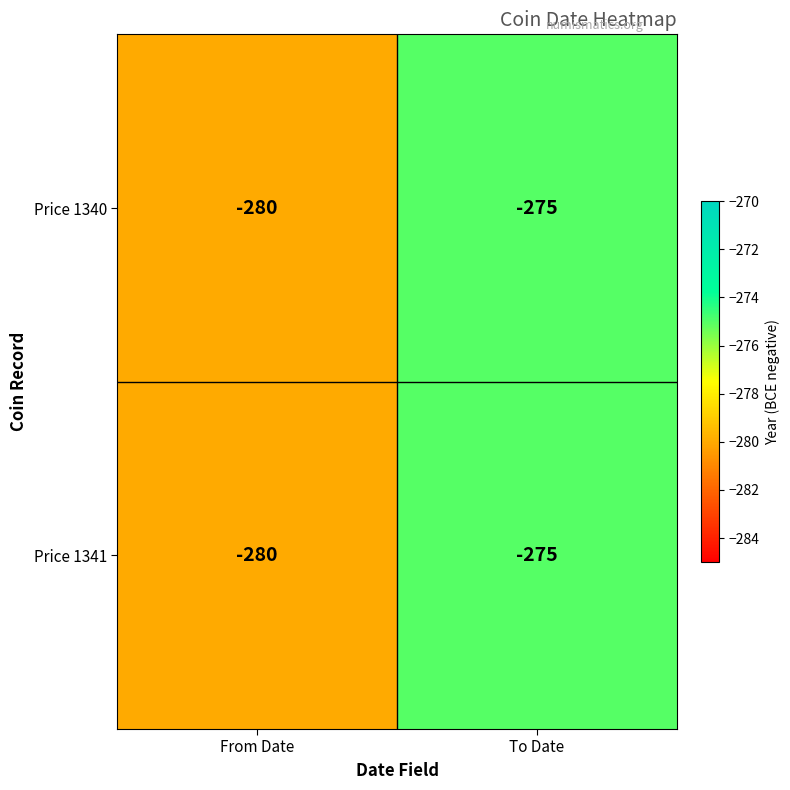

The value of Price 1341 at To Date is -180. True or false?

False